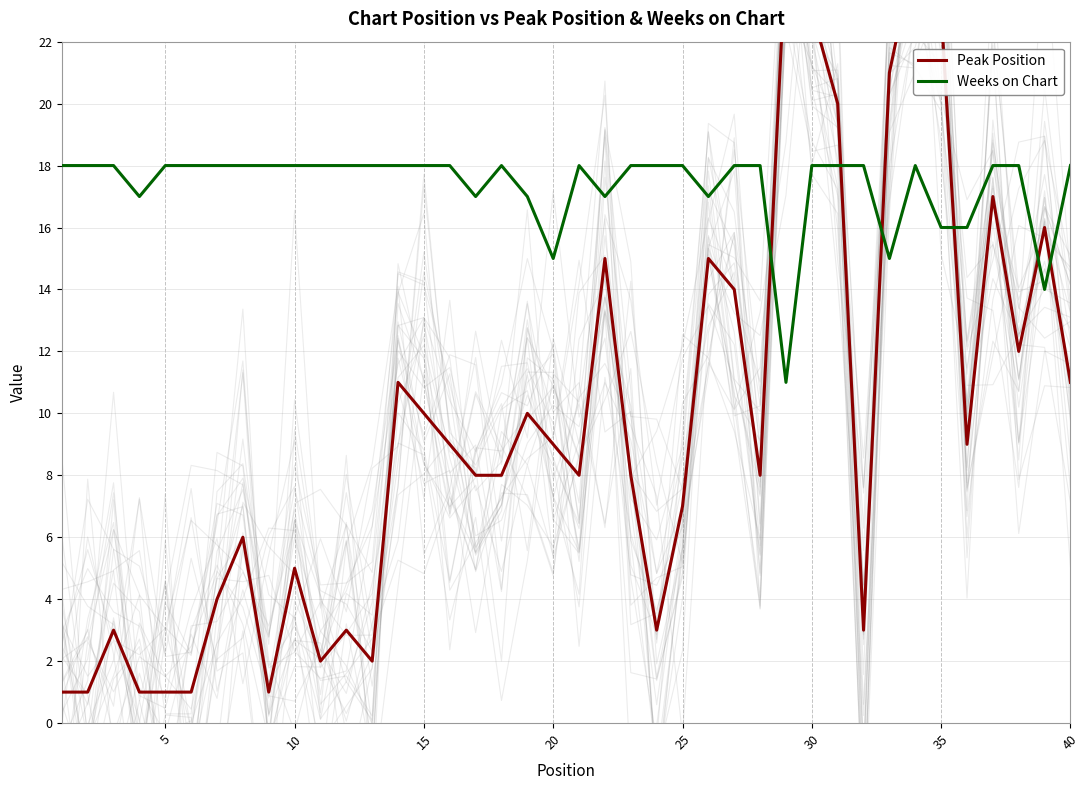

Reading right to left, transcribe all the data shown in this chart.

Peak Position: 11	16	12	17	9	23	25	21	3	20	23	25	8	14	15	7	3	8	15	8	9	10	8	8	9	10	11	2	3	2	5	1	6	4	1	1	1	3	1	1
Weeks on Chart: 18	14	18	18	16	16	18	15	18	18	18	11	18	18	17	18	18	18	17	18	15	17	18	17	18	18	18	18	18	18	18	18	18	18	18	18	17	18	18	18